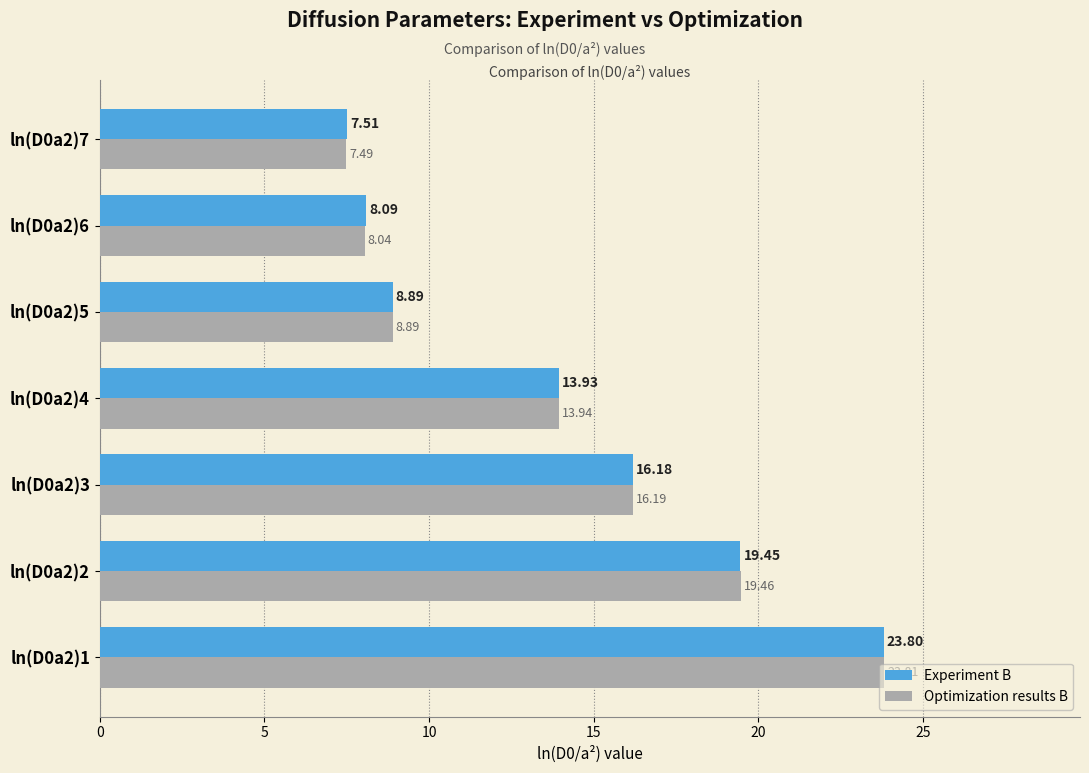

Which series has the largest range (max minus min)?

Optimization results B